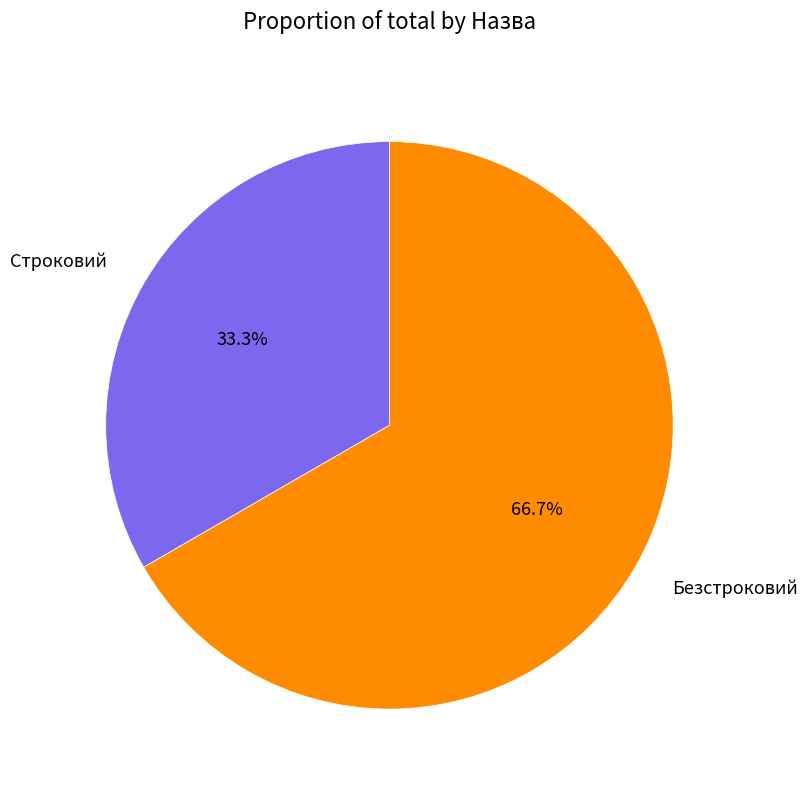

Which has a higher value, Безстроковий or Строковий?

Безстроковий